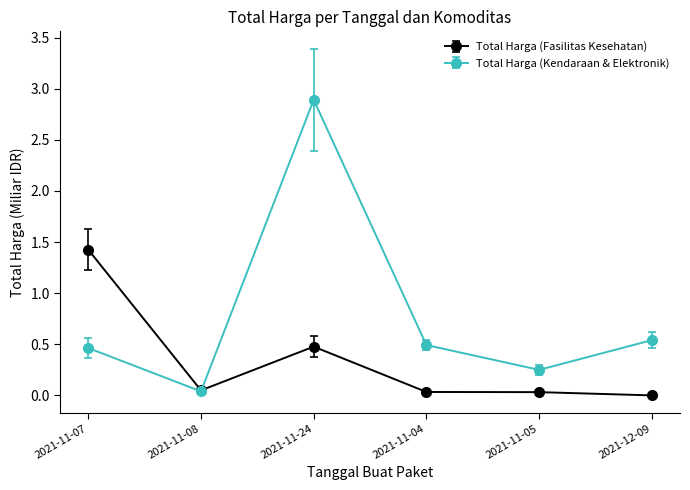

At which category is the sum across all series the highest?

2021-11-24